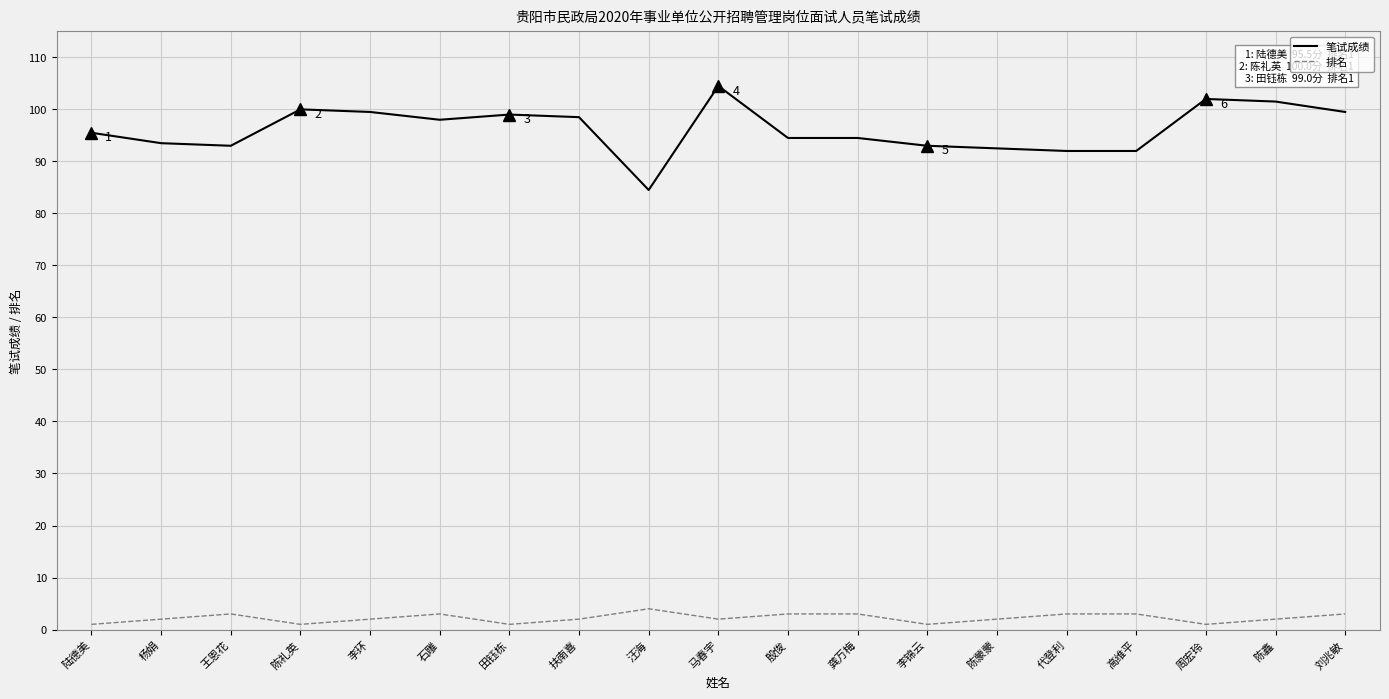

Reading right to left, what are all the values shown in this chart?

笔试成绩: 99.5	101.5	102.0	92.0	92.0	92.5	93.0	94.5	94.5	104.5	84.5	98.5	99.0	98.0	99.5	100.0	93.0	93.5	95.5
排名: 3.0	2.0	1.0	3.0	3.0	2.0	1.0	3.0	3.0	2.0	4.0	2.0	1.0	3.0	2.0	1.0	3.0	2.0	1.0